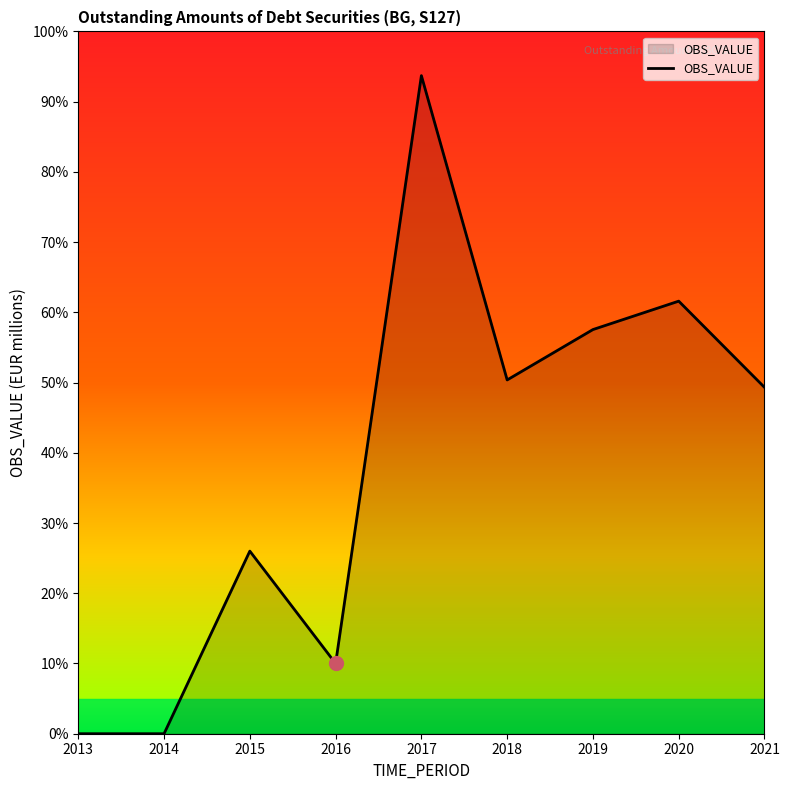

What is the approximate value at 2019?

57.5